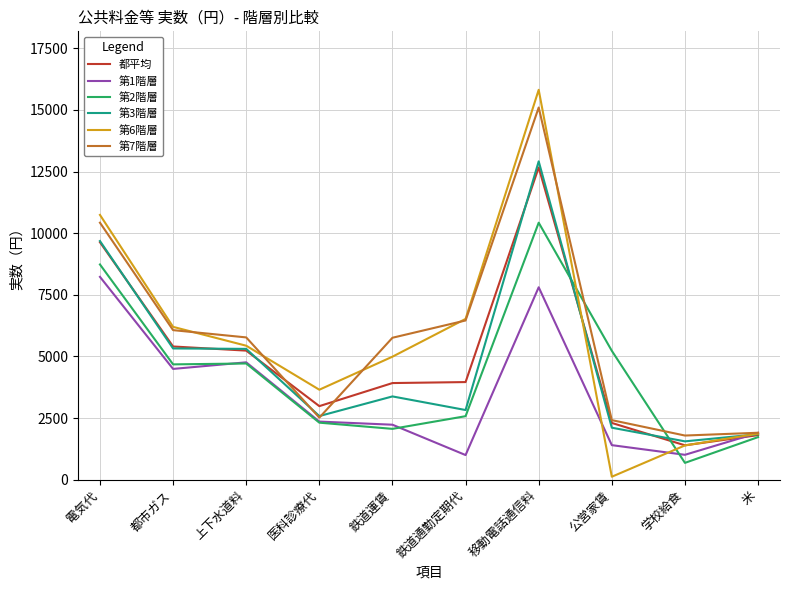

How many distinct data groups are displayed?

6